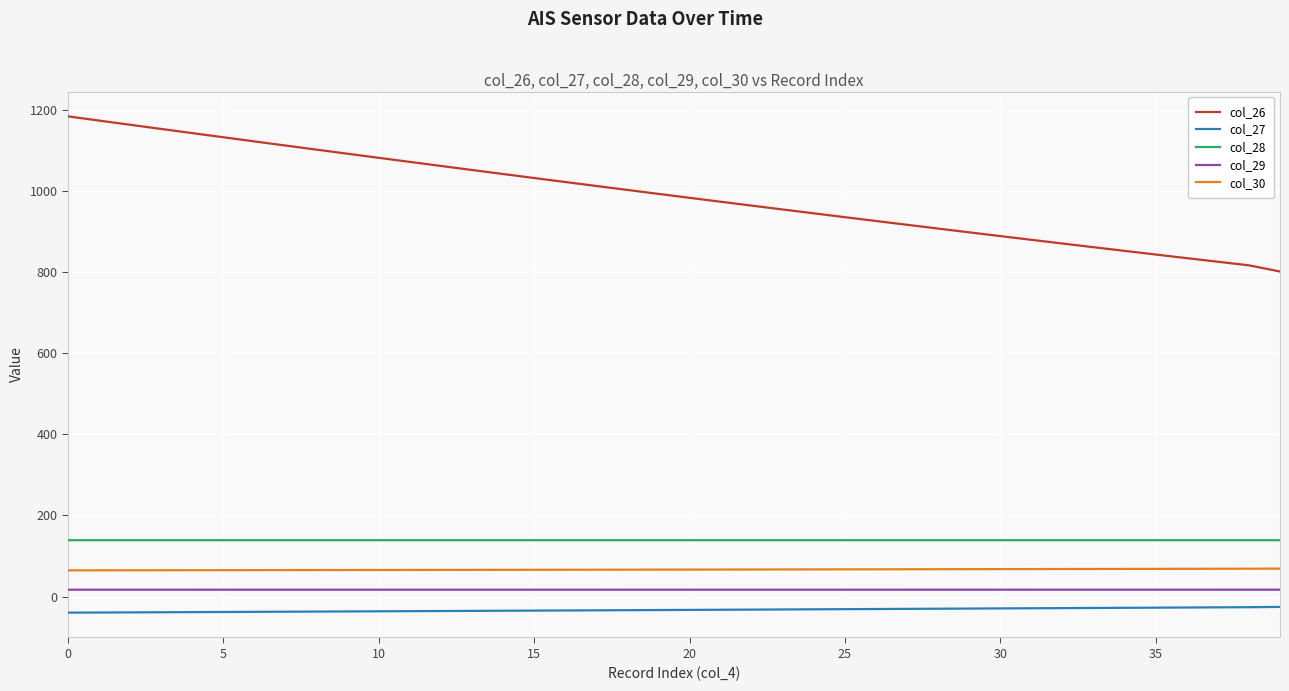

What is the difference between the maximum and second lowest values in the col_29 series?

0.1